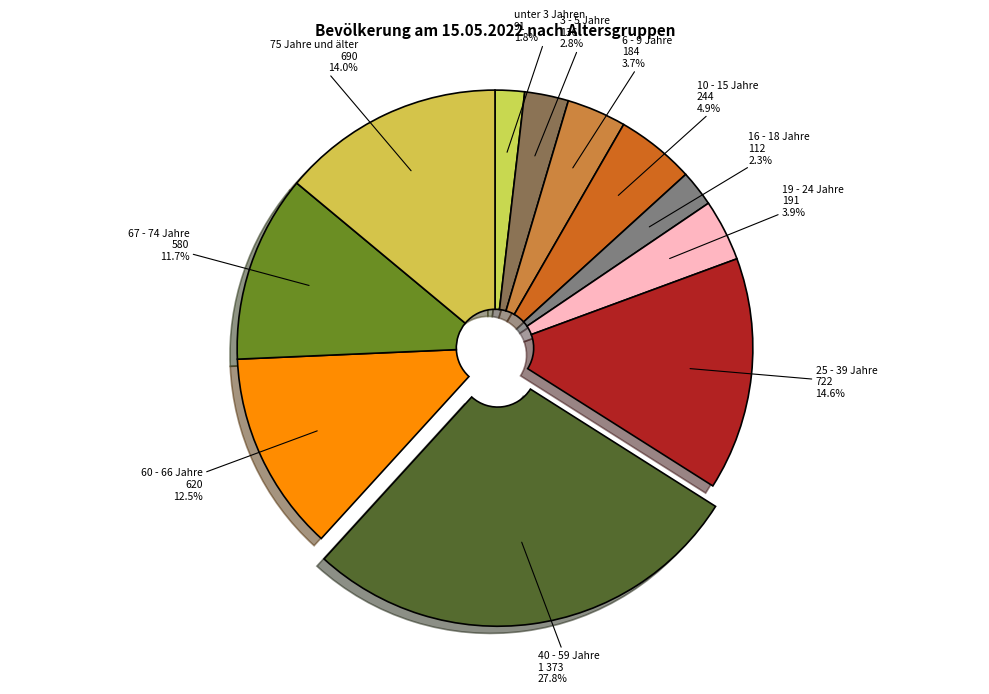

How many segments does this pie chart have?

11